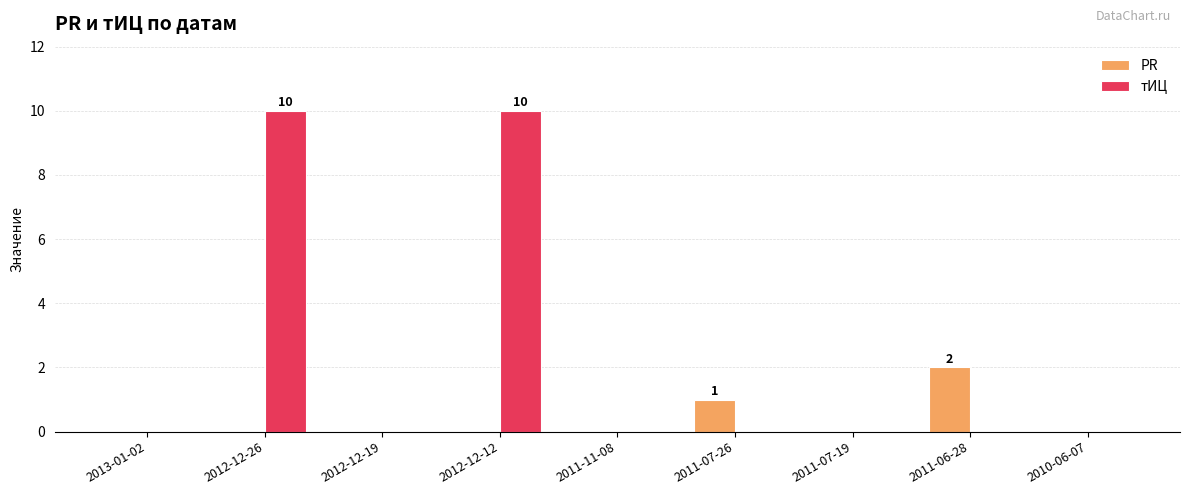

Which series has the largest total across all categories?

тИЦ